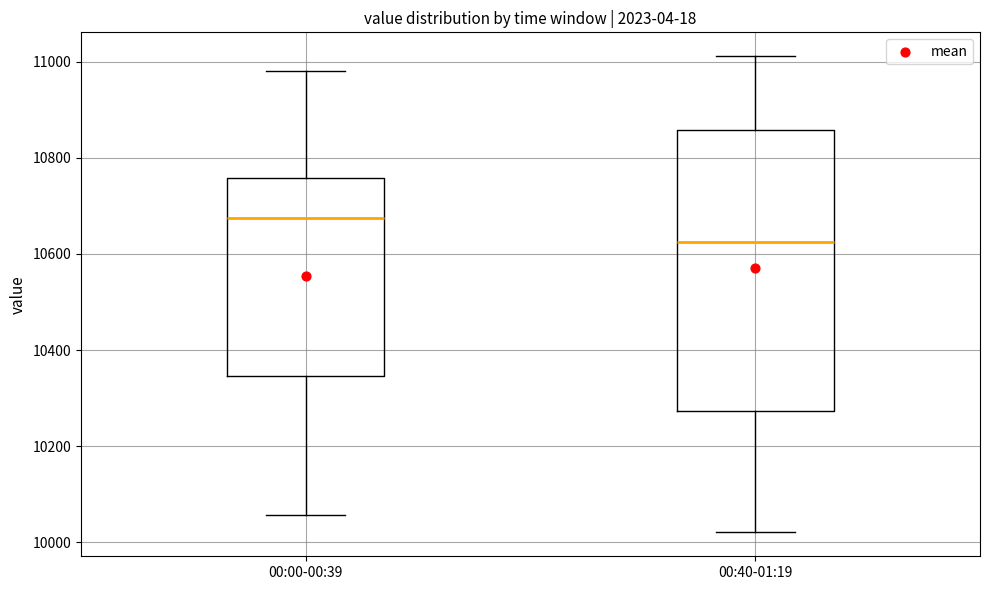

Which box is the tallest, from its lower edge to its upper edge?

00:40-01:19